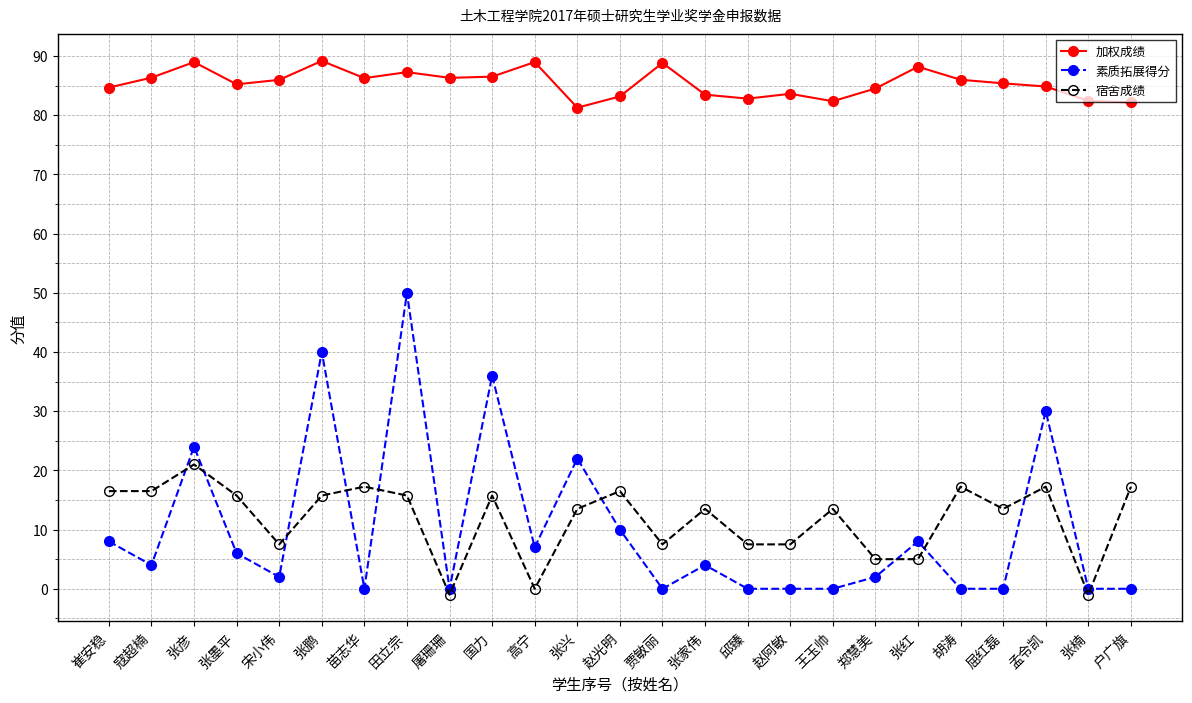

Where does the 宿舍成绩 series first go above 13?

崔安稳